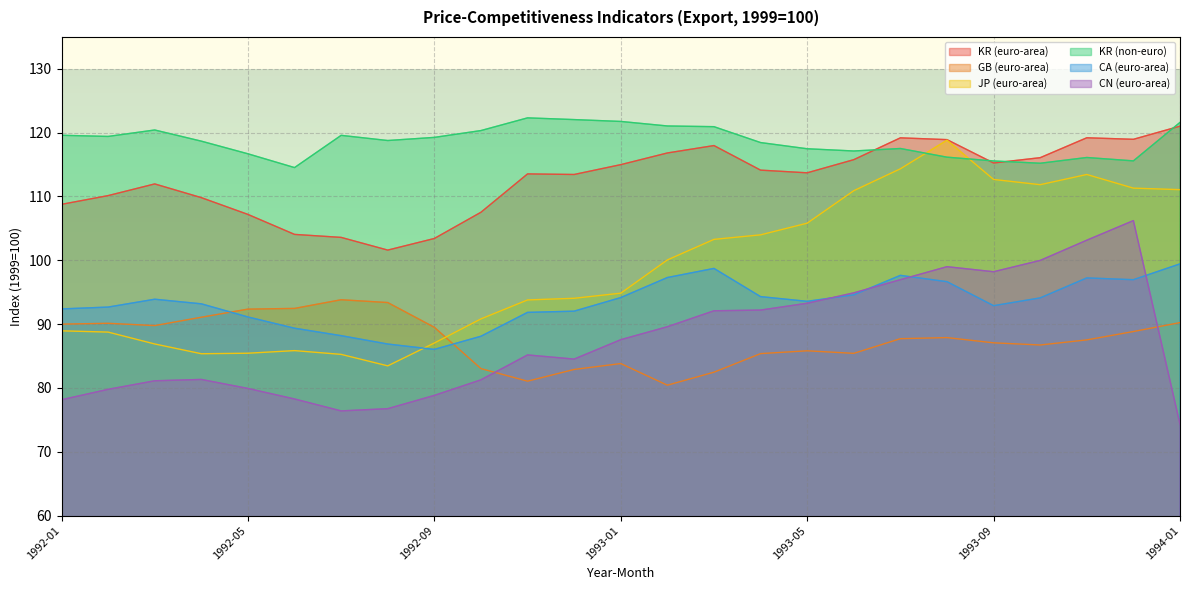

What is the sum of the JP (euro-area) values at 1993-07 and 1993-05?

220.2